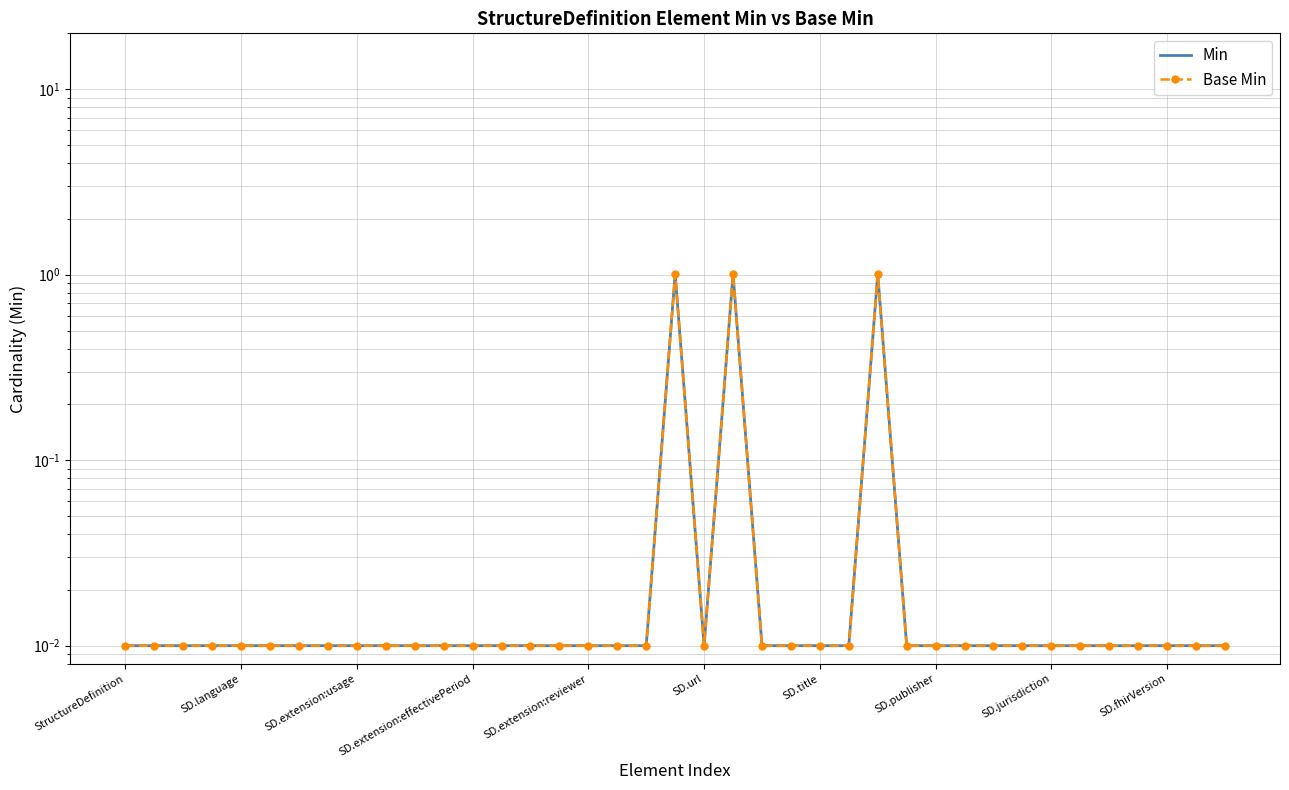

True or false: Base Min has a value of 0.0 at SD.extension:usage.

True